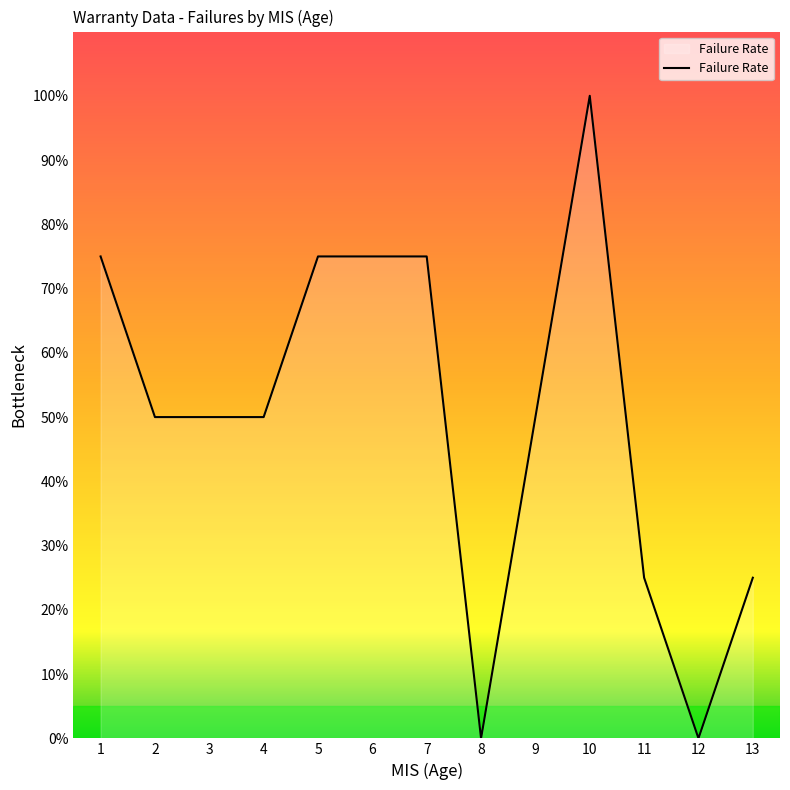

The value at 8 is 0. True or false?

True